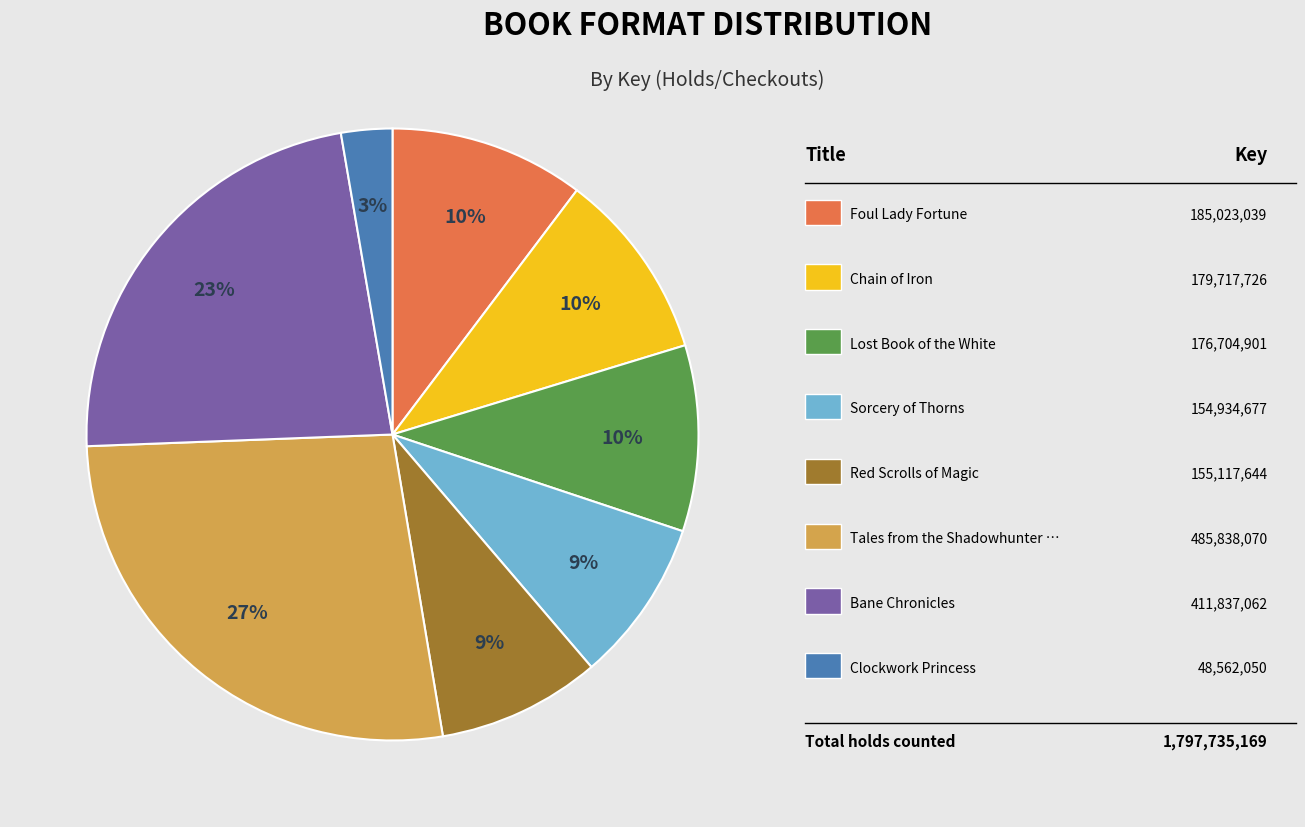

Is there a majority slice in this chart?

No